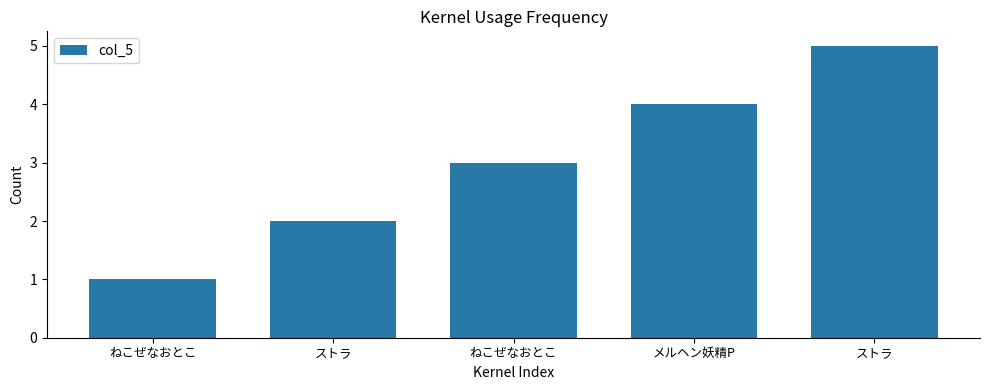

How many bars are there in total?

5